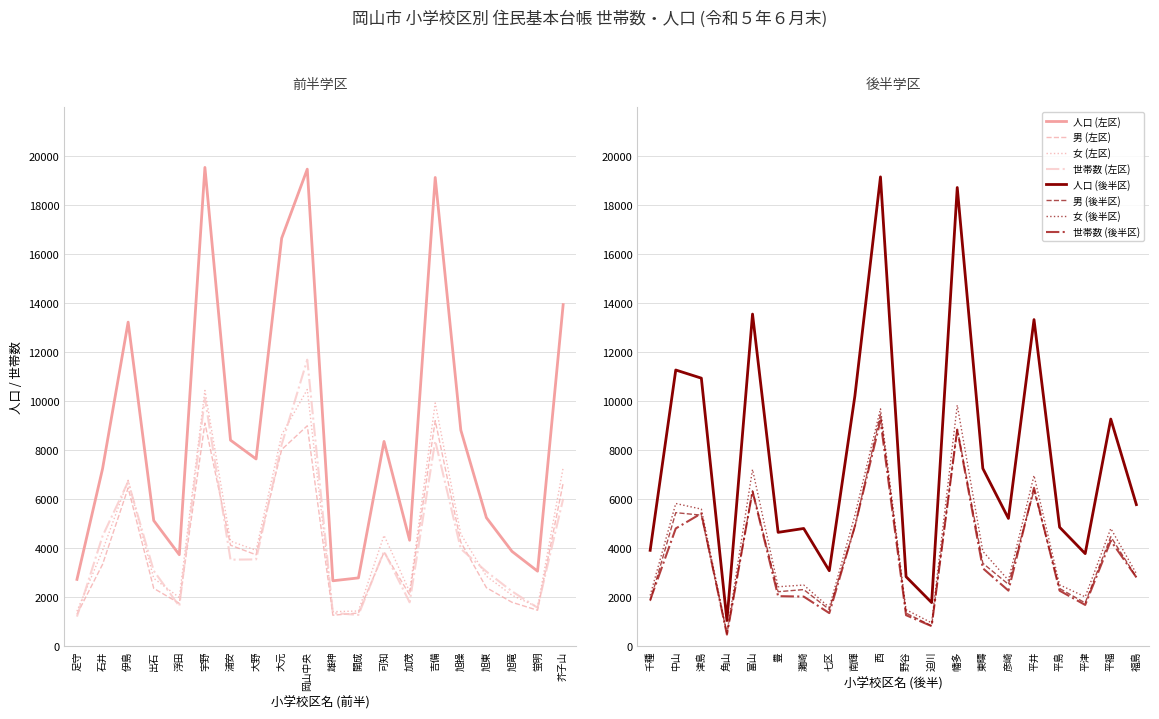

Reading left to right, extract all data points from this chart.

世帯数: 1205	4490	6713	3075	1631	10120	3528	3540	8230	11692	1353	1274	3871	1789	8377	3973	3043	2236	1567	6013
人口: 2724	7239	13225	5126	3731	19539	8407	7639	16651	19468	2667	2785	8355	4321	19129	8818	5243	3867	3059	13941
男: 1299	3336	6457	2358	1747	9103	4120	3728	8023	8993	1261	1351	3835	2095	9203	4244	2386	1789	1464	6654
女: 1425	3903	6768	2768	1984	10436	4287	3911	8628	10475	1406	1434	4520	2226	9926	4574	2857	2078	1595	7287